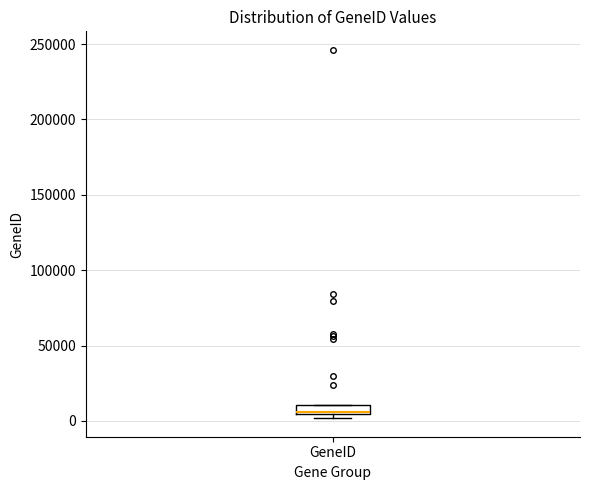

Where is the upper edge of the box for GeneID on the y-axis? The values are not printed on the chart, so give them approximately, as read against the axis.

10000